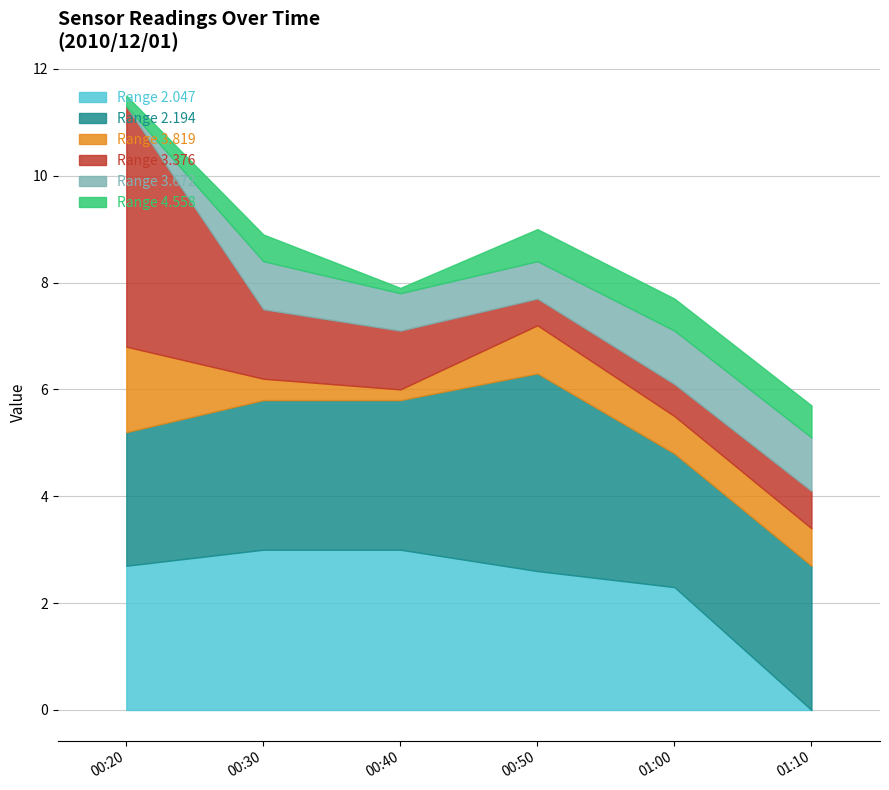

At which category is the sum across all series the highest?

00:20